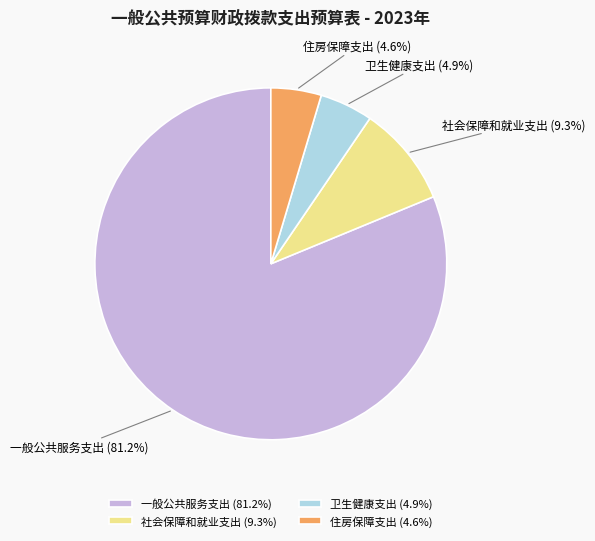

Is 一般公共服务支出 the majority of the pie?

Yes